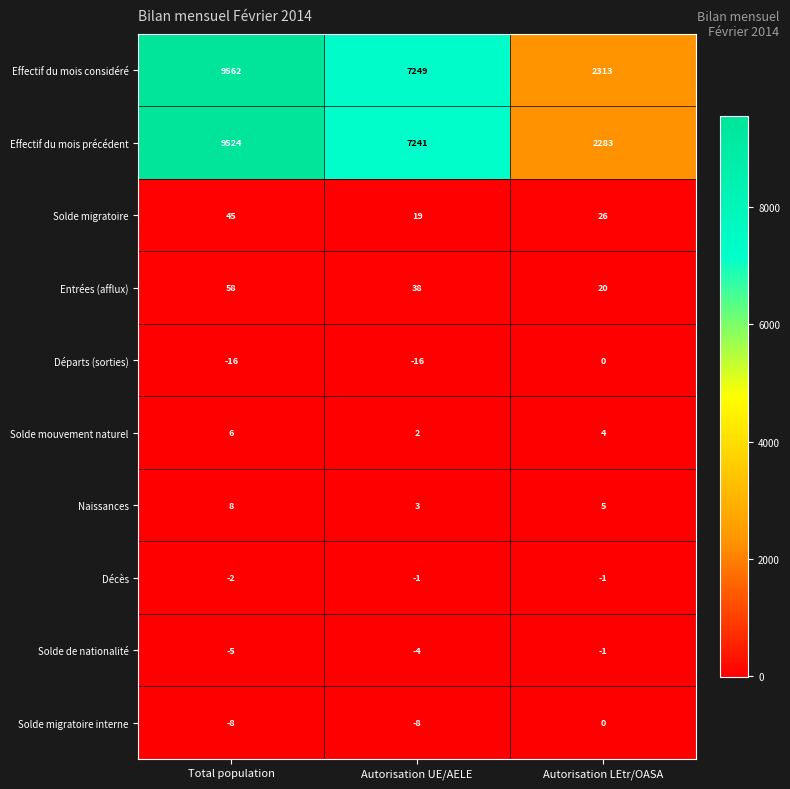

Which series has the largest total across all categories?

Effectif du mois considéré